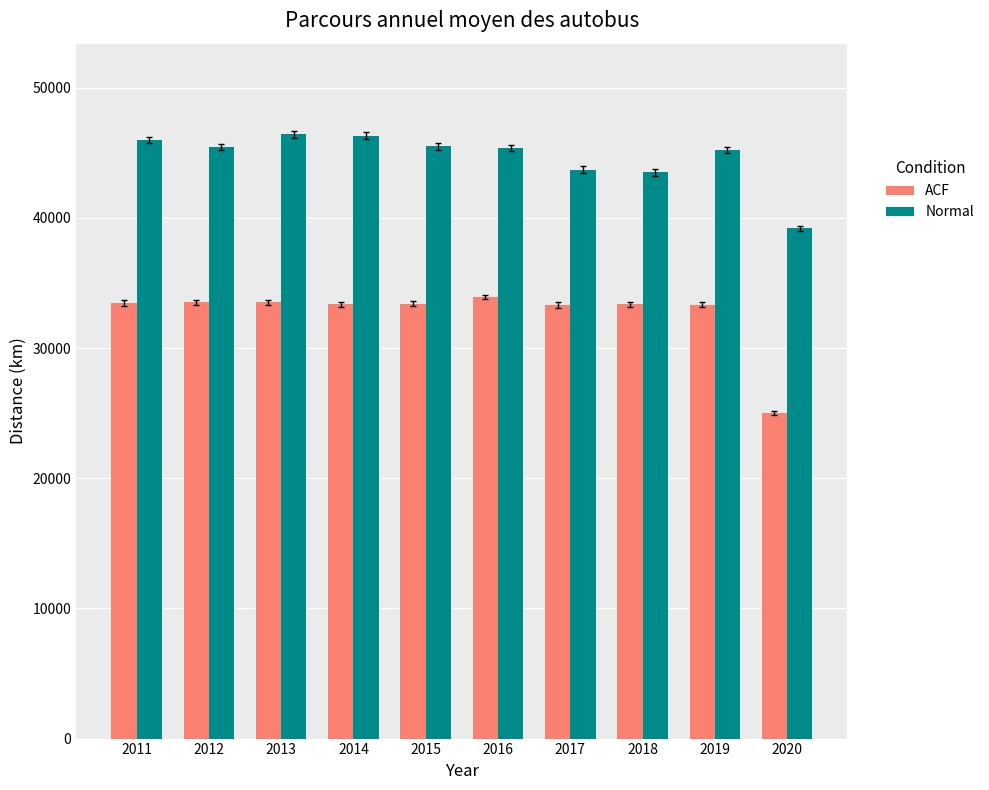

What are all the series names shown in the legend?

ACF, Normal